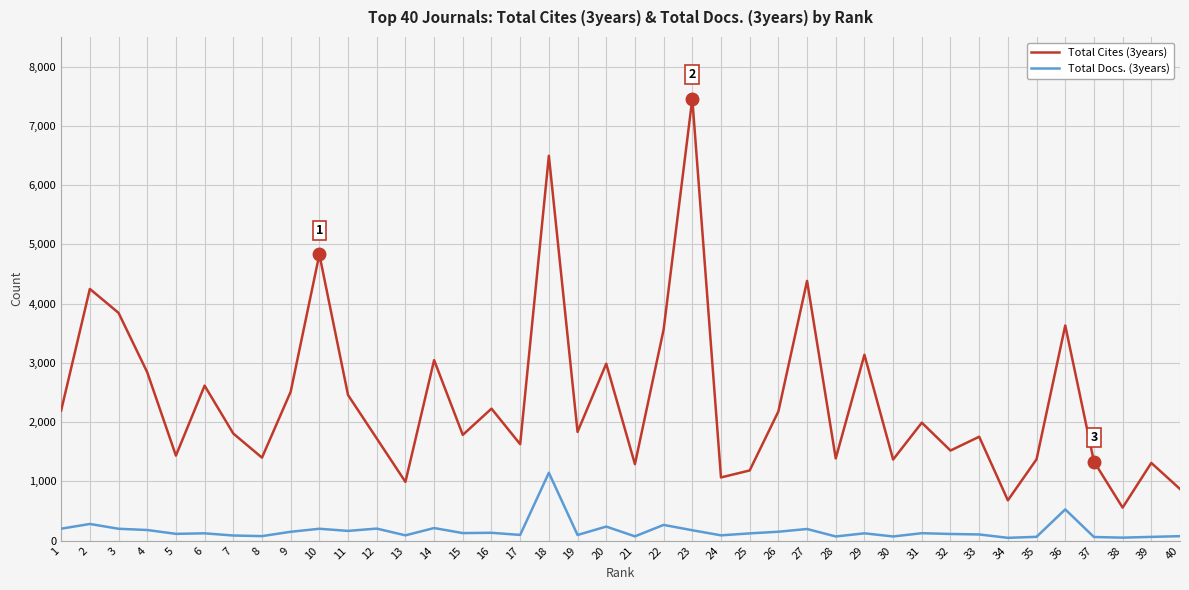

At 8, list the series in order from largest to smallest.

Total Cites (3years), Total Docs. (3years)